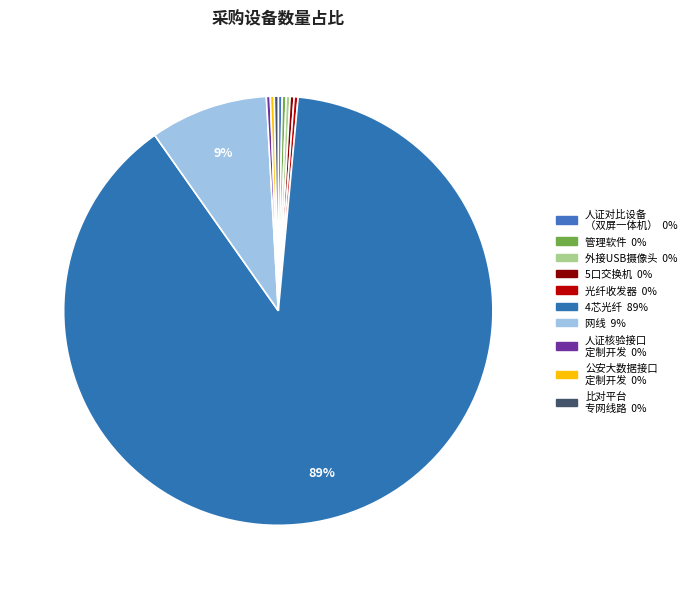

Rank the categories by value from lowest to highest.

人证对比设备（双屏一体机）, 管理软件, 外接USB摄像头, 5口交换机, 光纤收发器, 人证核验设备身份信息与图像信息推送接口定制开发, 公安大数据比对结果推送接口定制开发, 比对平台专网线路, 网线, 4芯光纤